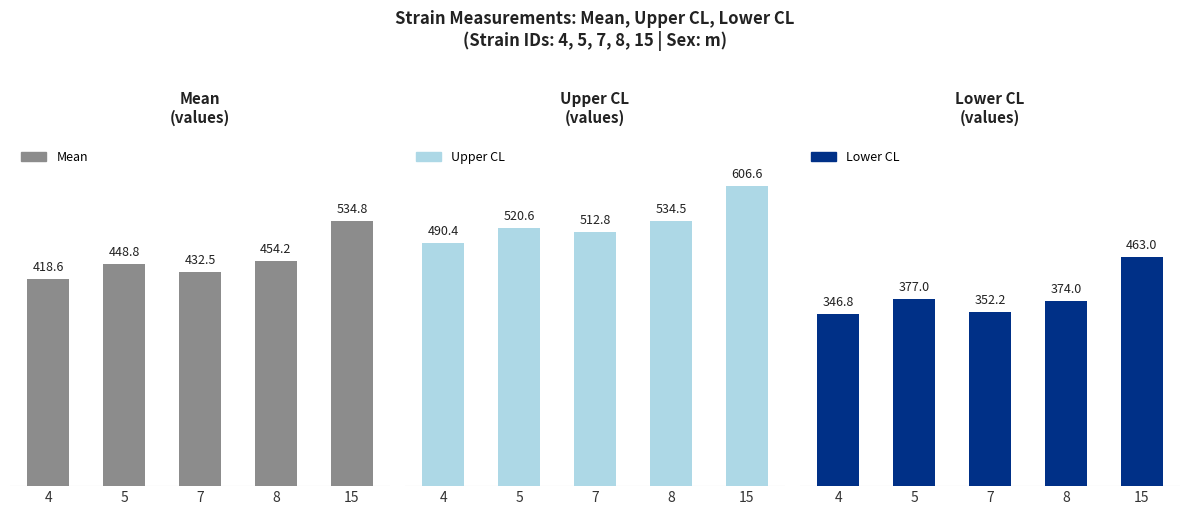

Rank the series by their average value, from highest to lowest.

Upper CL, Mean, Lower CL